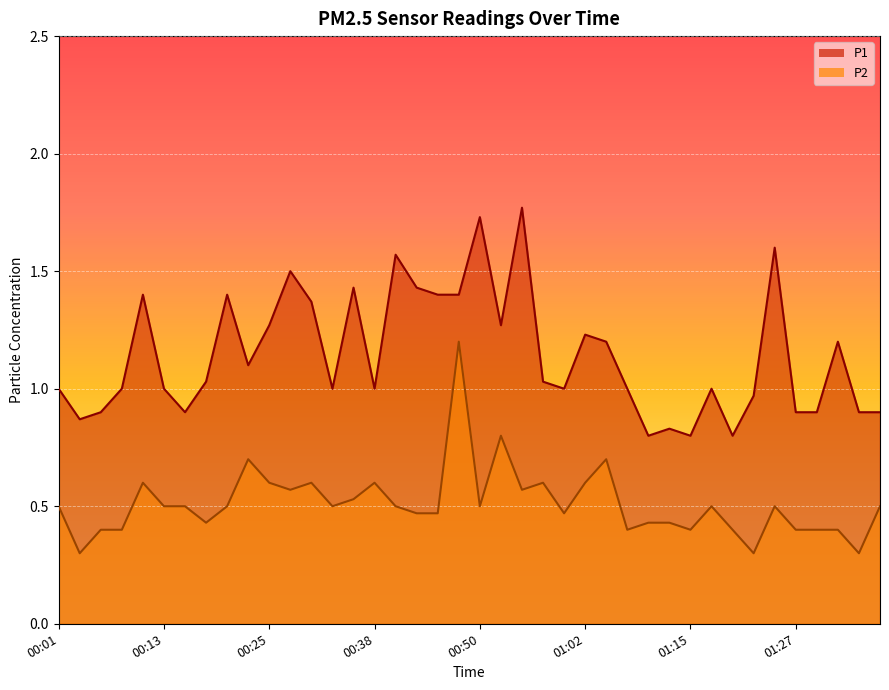

Between 01:05 and 00:16, which is larger?

01:05